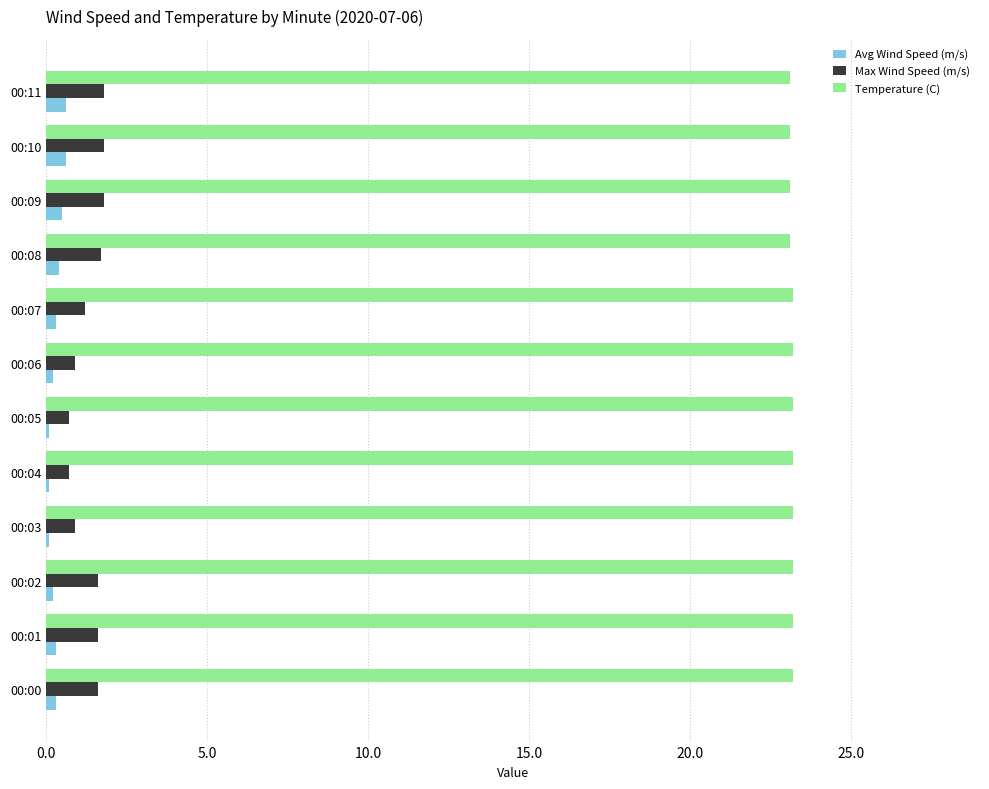

True or false: Temperature (C) has a value of 23.2 at 00:01.

True